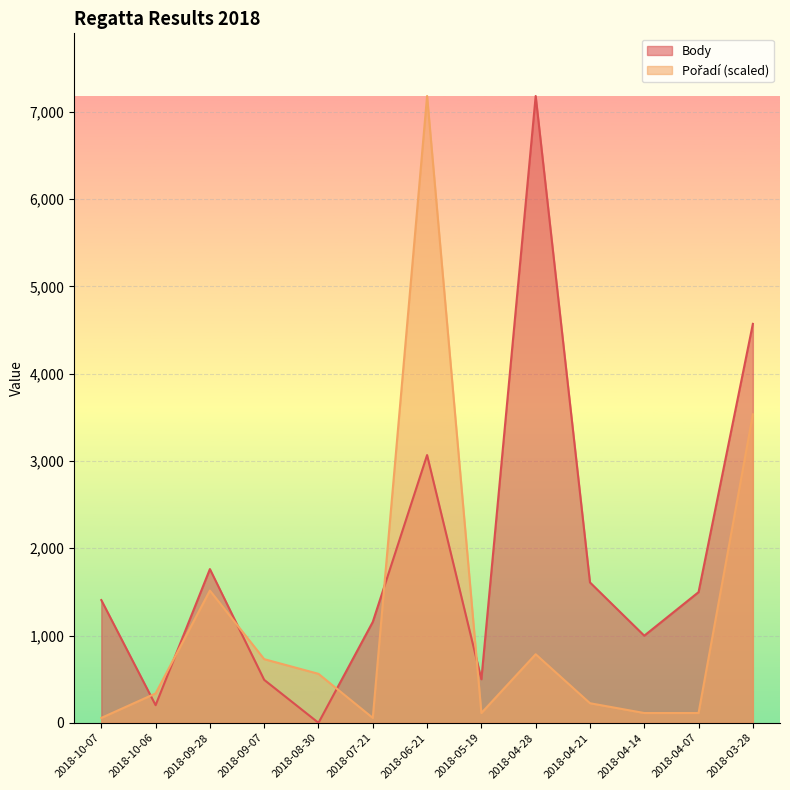

Rank the categories by Body value from lowest to highest.

2018-08-30, 2018-10-06, 2018-09-07, 2018-05-19, 2018-04-14, 2018-07-21, 2018-10-07, 2018-04-07, 2018-04-21, 2018-09-28, 2018-06-21, 2018-03-28, 2018-04-28